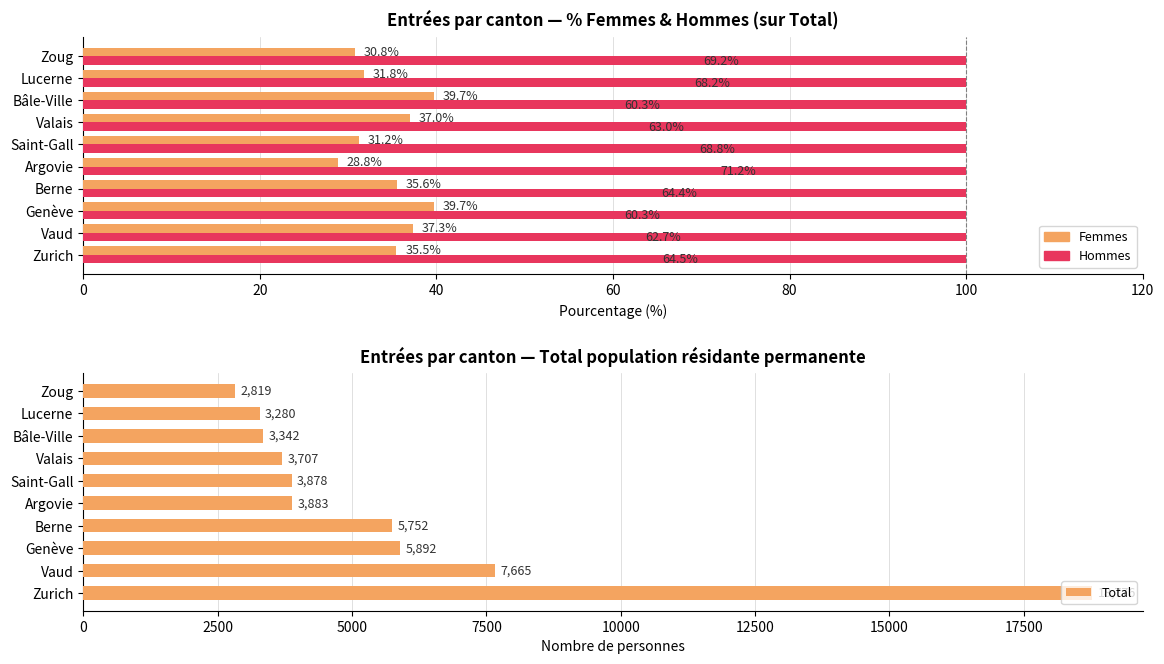

Does the chart contain stacked bars?

No